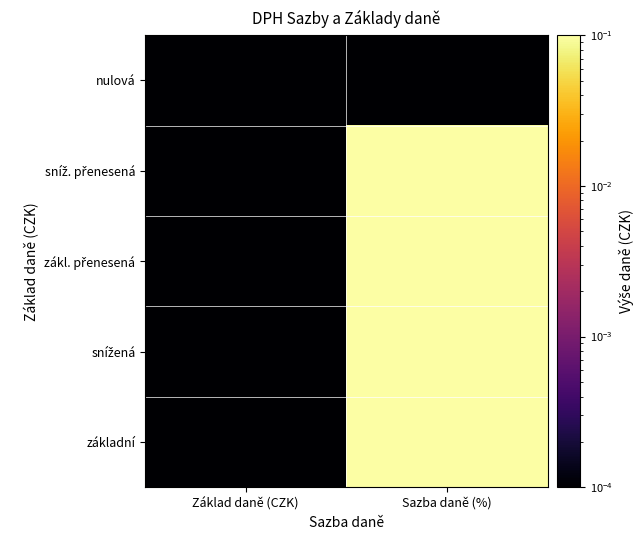

Which has a higher value, Sazba daně (%) or Základ daně (CZK)?

Sazba daně (%)